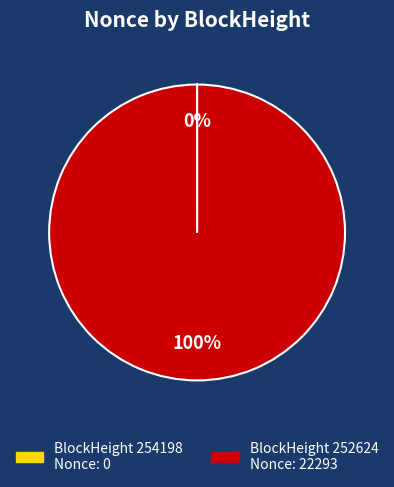

Is there any slice that represents more than half of the pie?

Yes